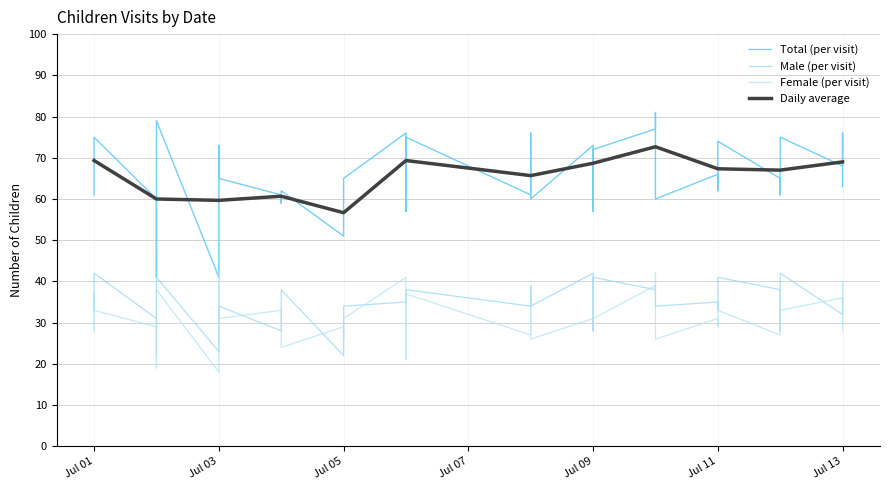

At which label does Daily average reach its minimum?

Jul 05